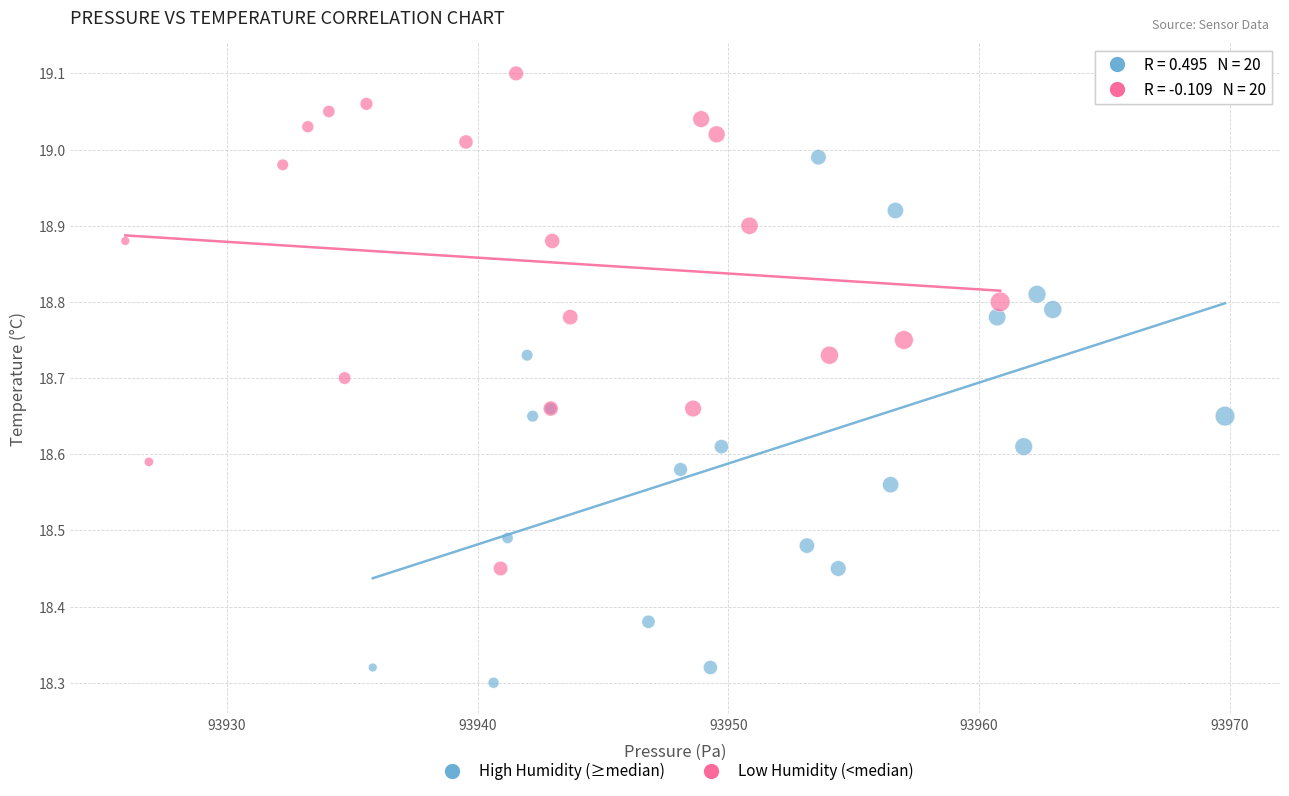

Which series has the widest spread of Y values?

High Humidity (≥median)